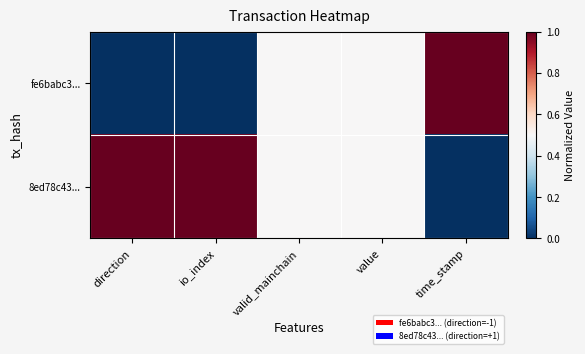

Which series changed the most between io_index and value?

fe6babc3...